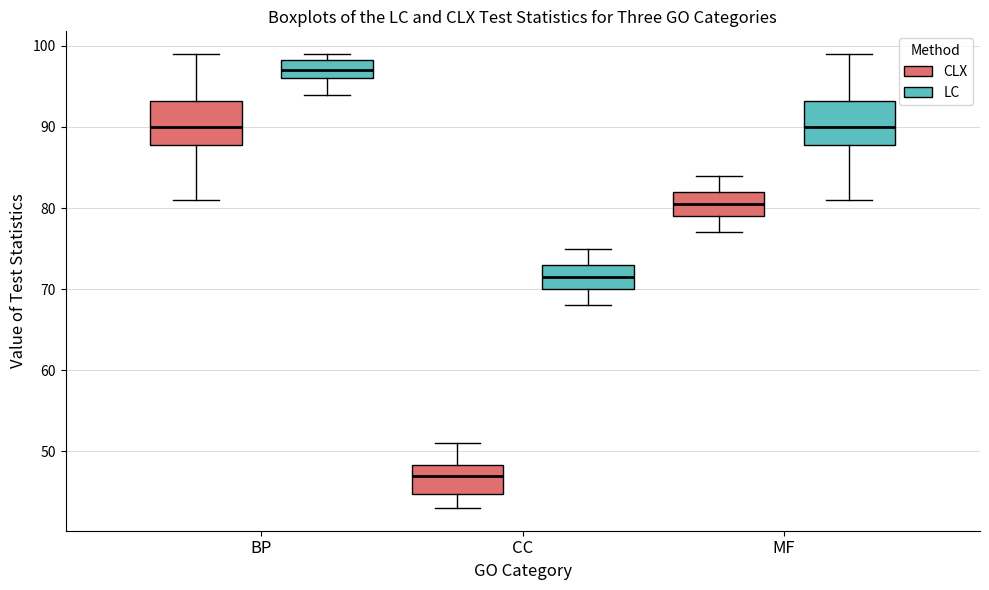

Which box's median line is the highest?

BP (LC)